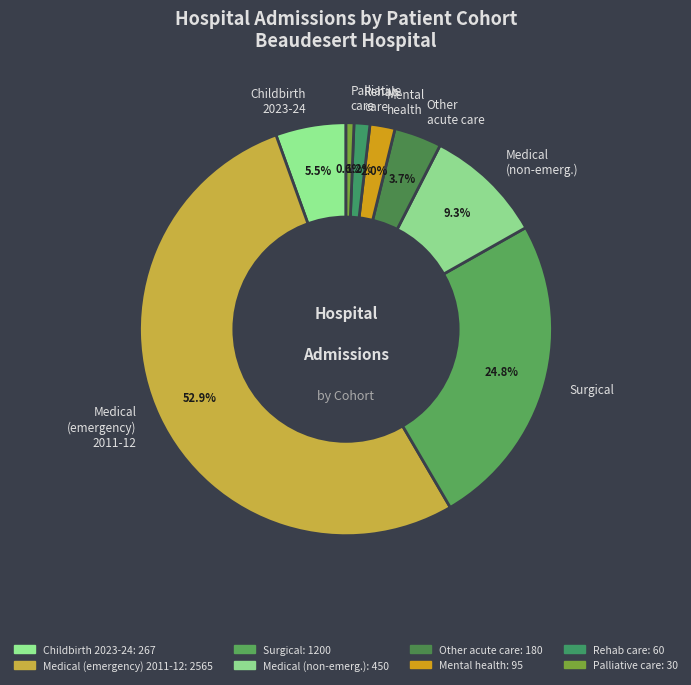

Which has a higher value, Surgical or Childbirth 2023-24?

Surgical